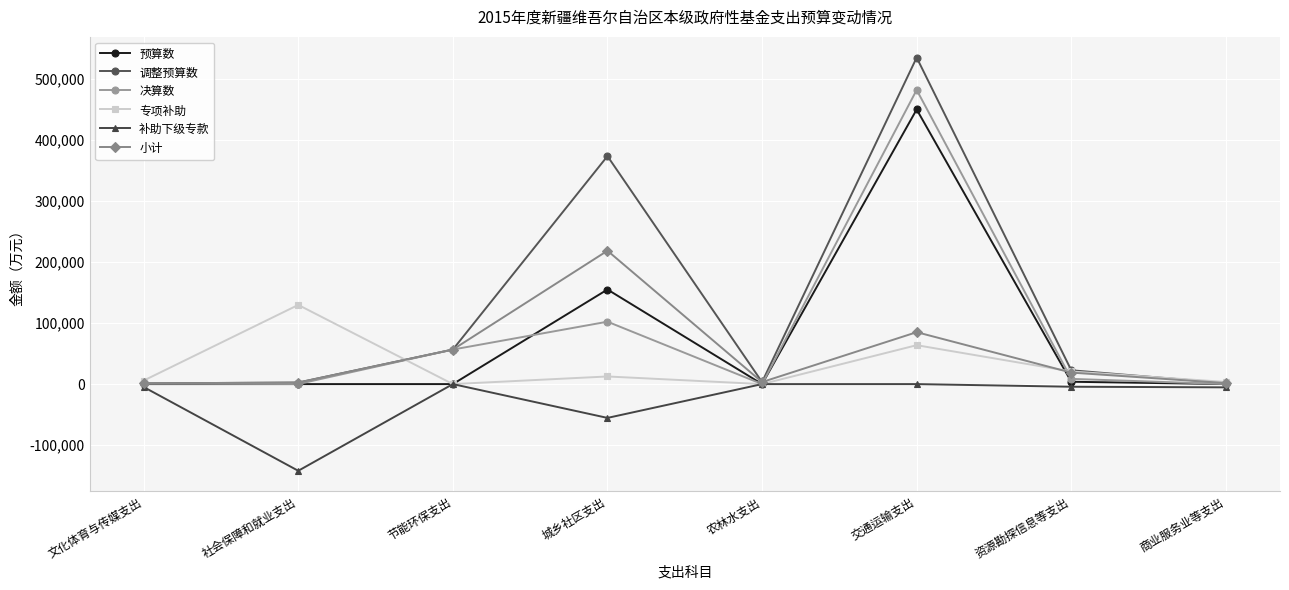

The 调整预算数 series shows 56601 at 节能环保支出. True or false?

True